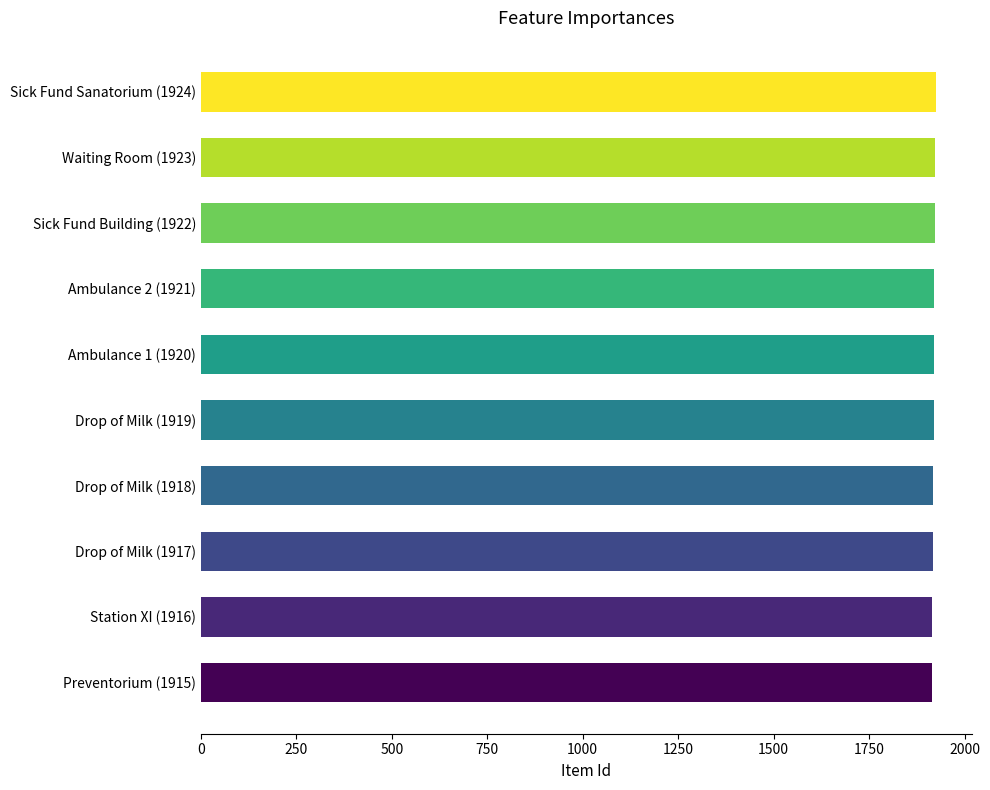

Count the values in the range 1917 to 1922.

6